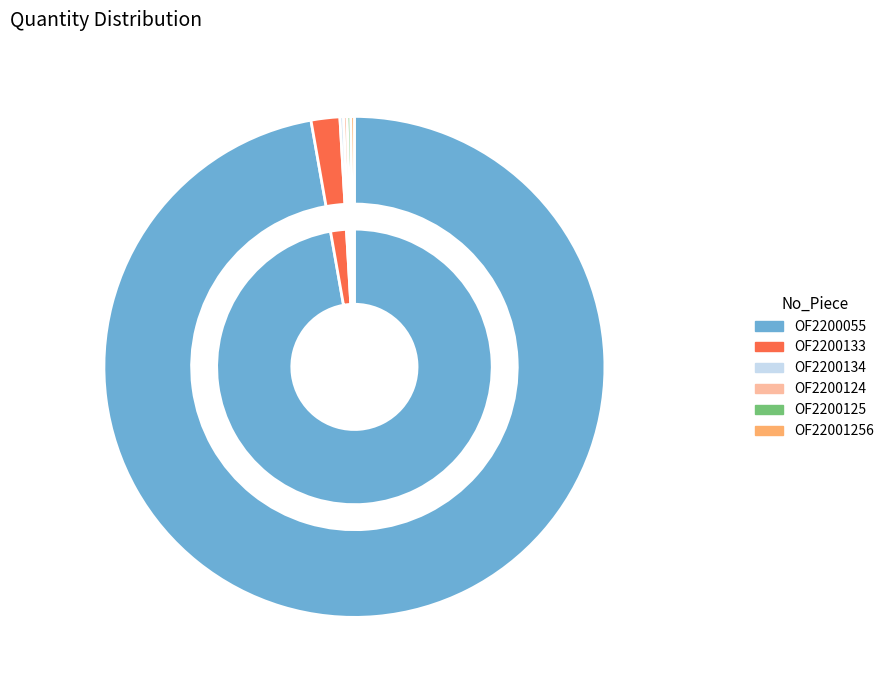

Do OF2200133 and OF2200125 together represent more than half of the pie?

No